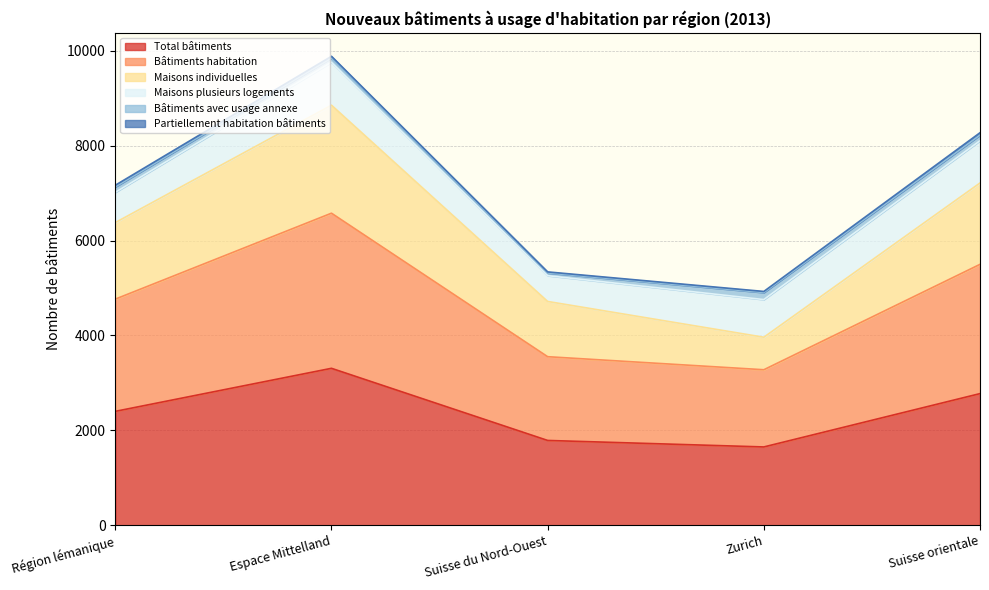

What is the difference between the Maisons individuelles values at Zurich and Suisse du Nord-Ouest?

754